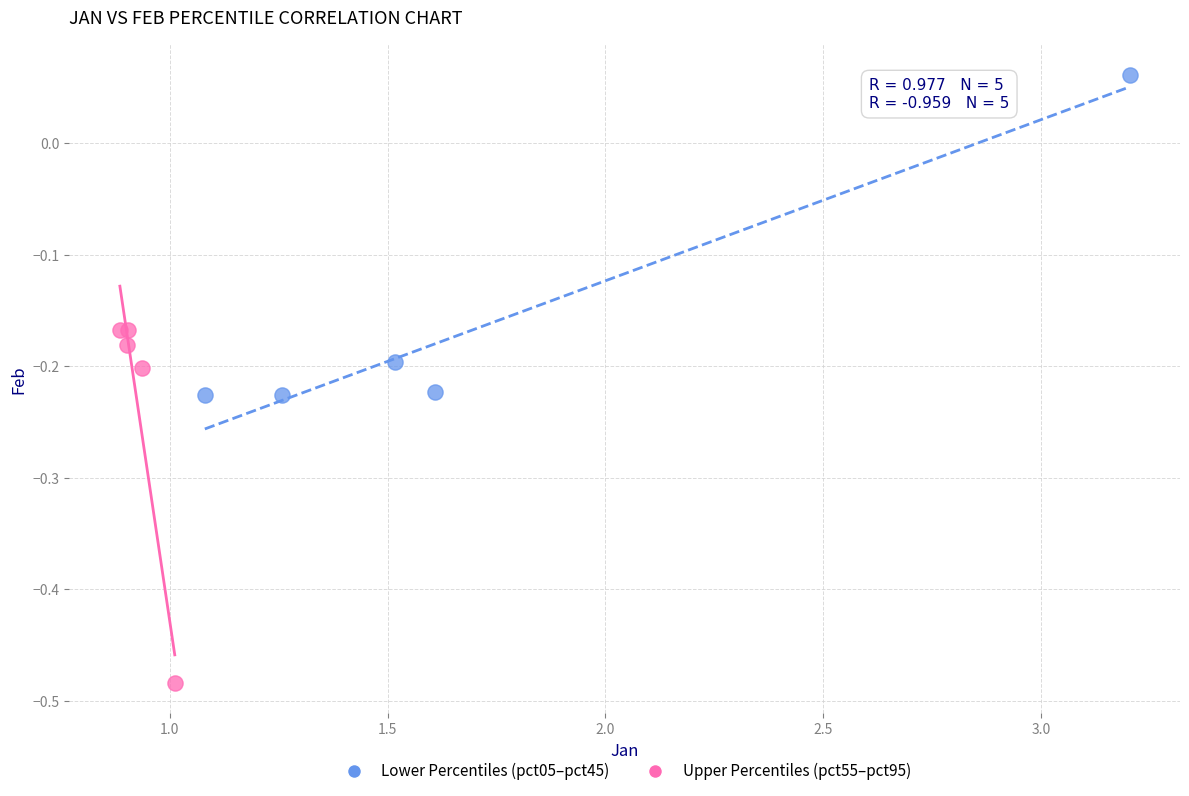

Which series reaches the maximum Y coordinate?

Lower Percentiles (pct05–pct45)